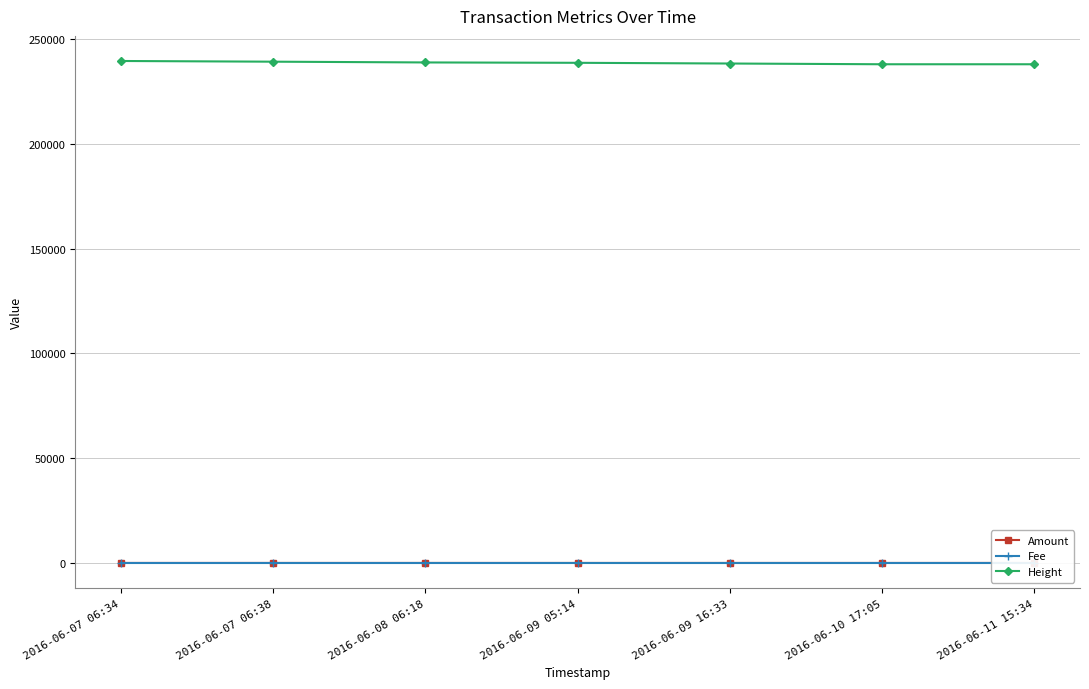

Is the value of Fee at 2016-06-09 05:14 greater than the value of Amount at 2016-06-11 15:34?

No